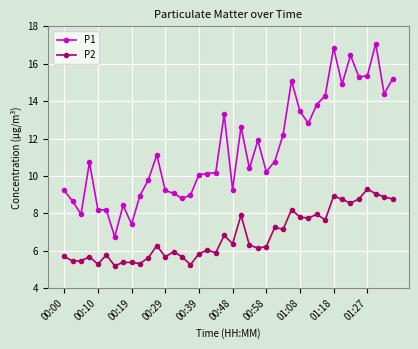

Is this an area chart (filled region under the line)?

No